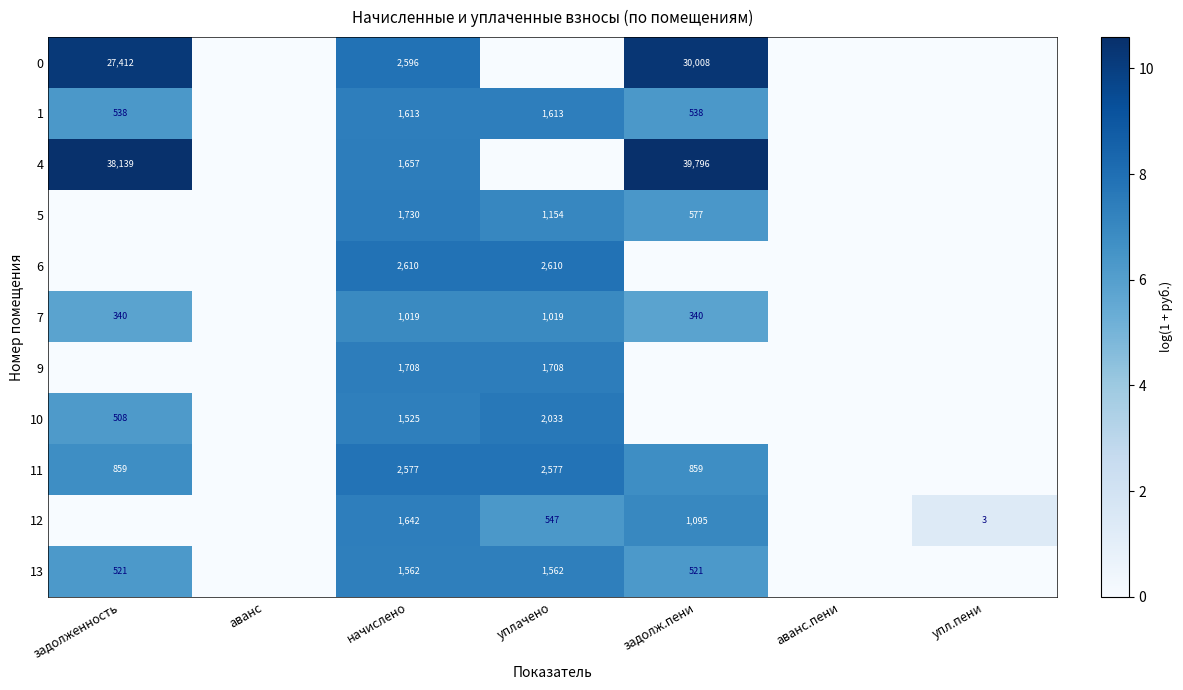

What is the total value across all series at задолженность?

52.1